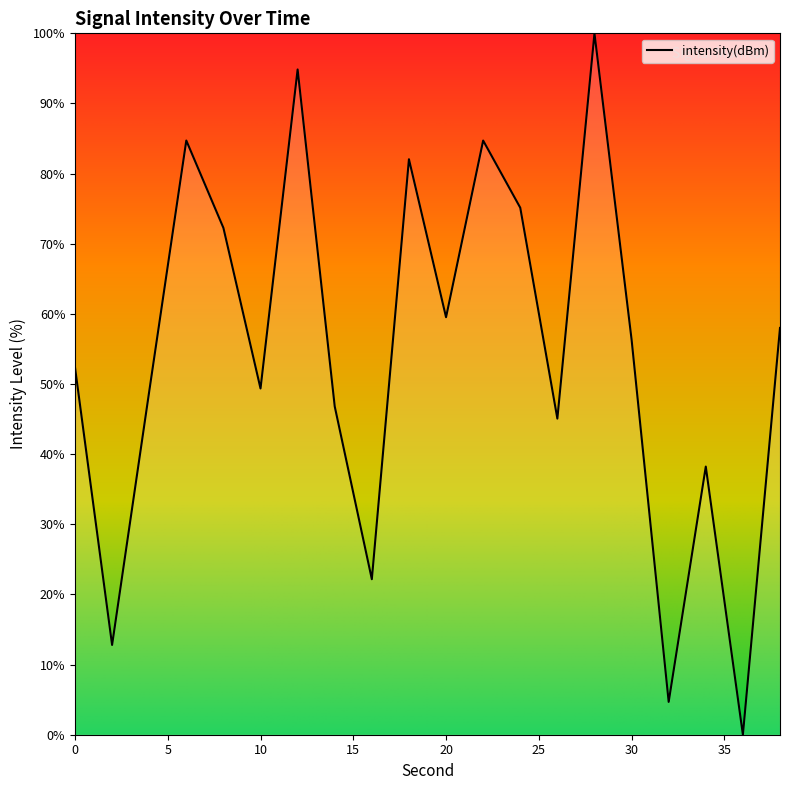

What is the difference between the maximum and minimum values?

100.0